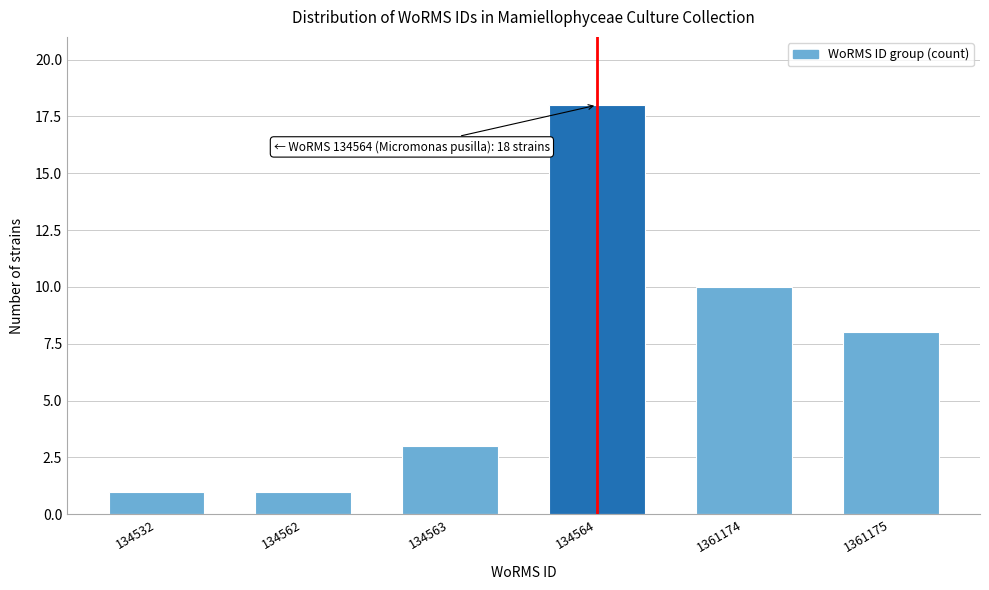

Reading right to left, transcribe all the data shown in this chart.

1361175=8	1361174=10	134564=18	134563=3	134562=1	134532=1